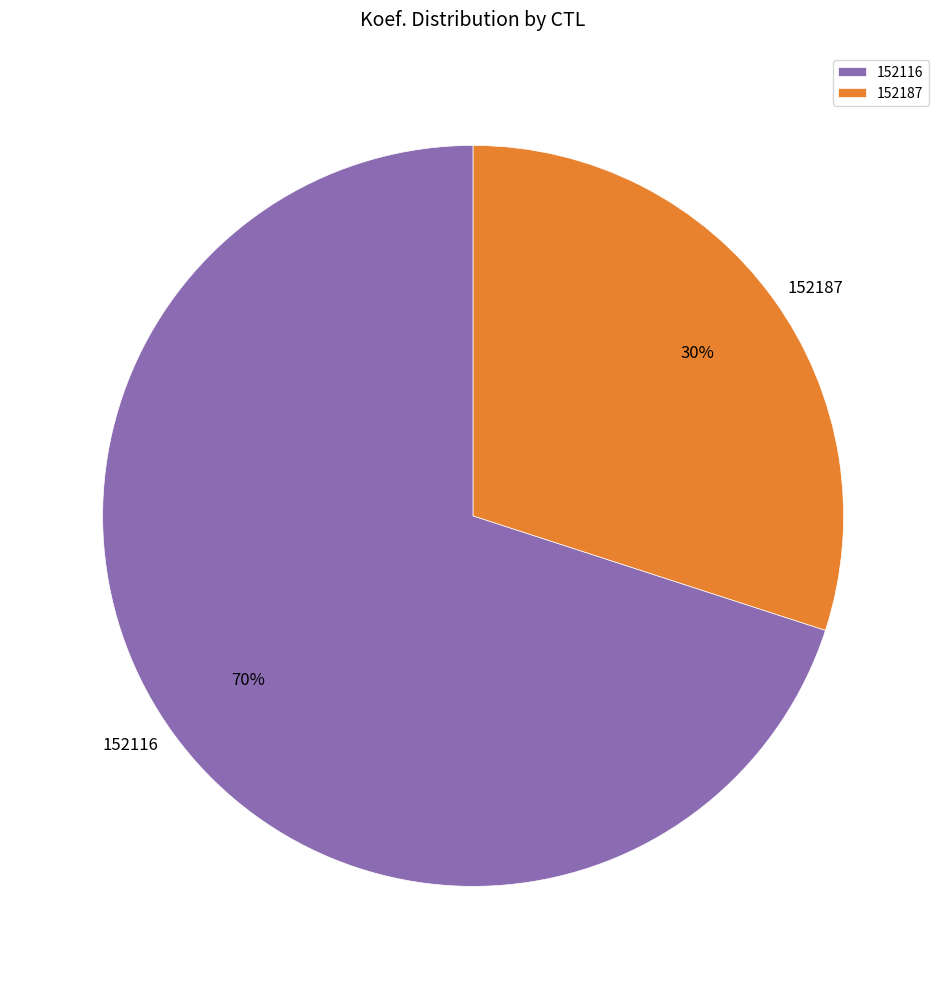

To the nearest percent, what portion does 152116 represent?

70%